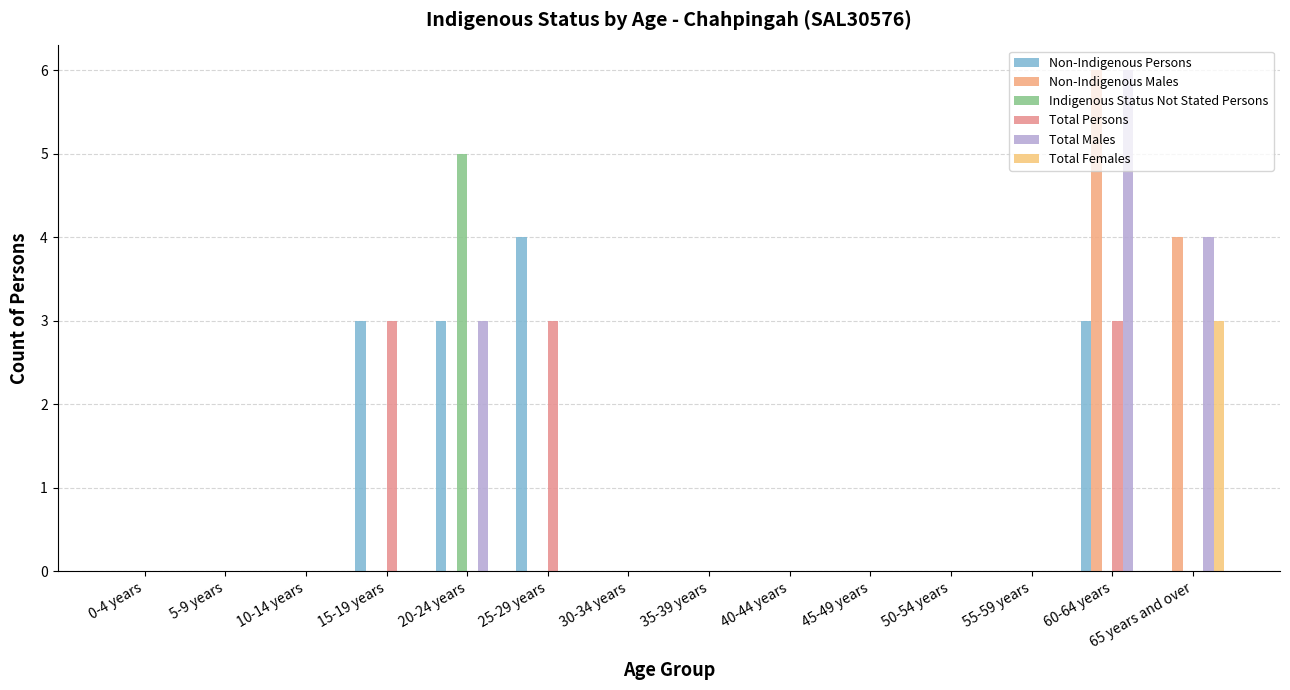

At which label is Total Males closest to 3?

20-24 years